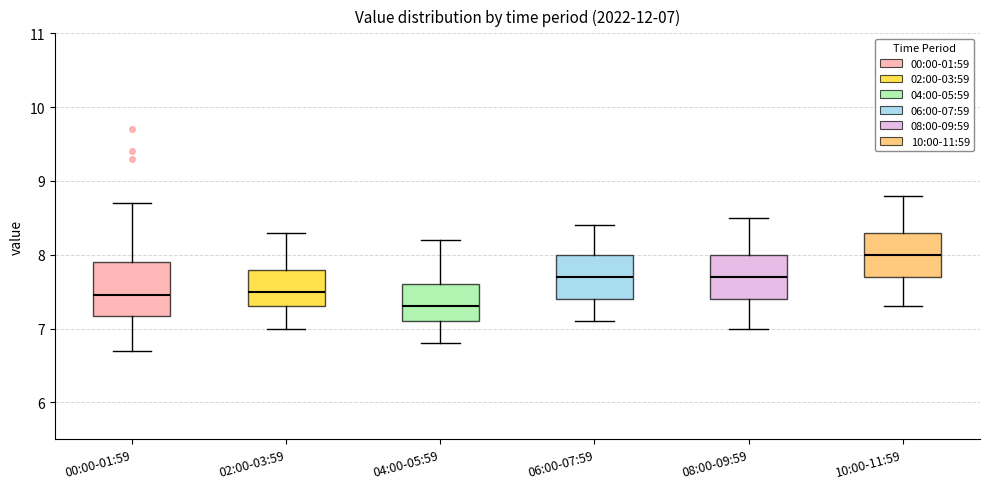

Which box's median line is the lowest?

04:00-05:59